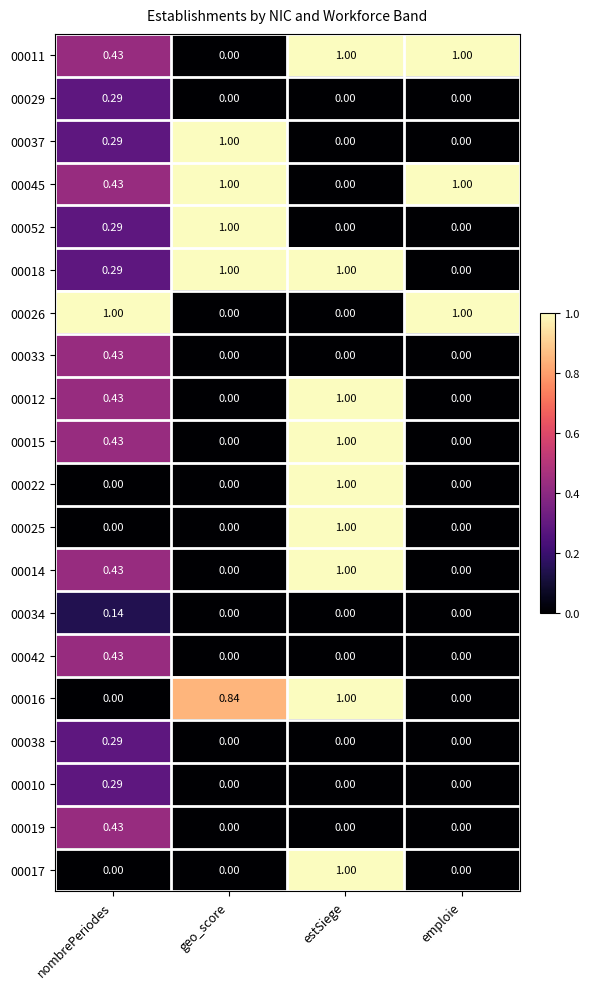

Is the value of 00014 at estSiege greater than the value of 00038 at geo_score?

Yes